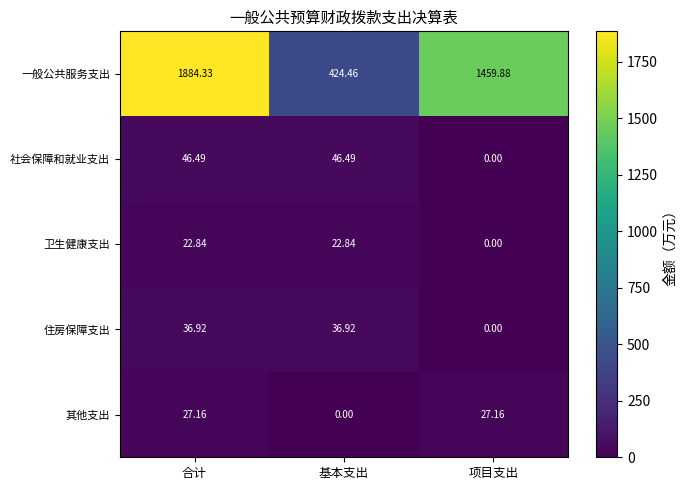

Which series has the largest range (max minus min)?

一般公共服务支出